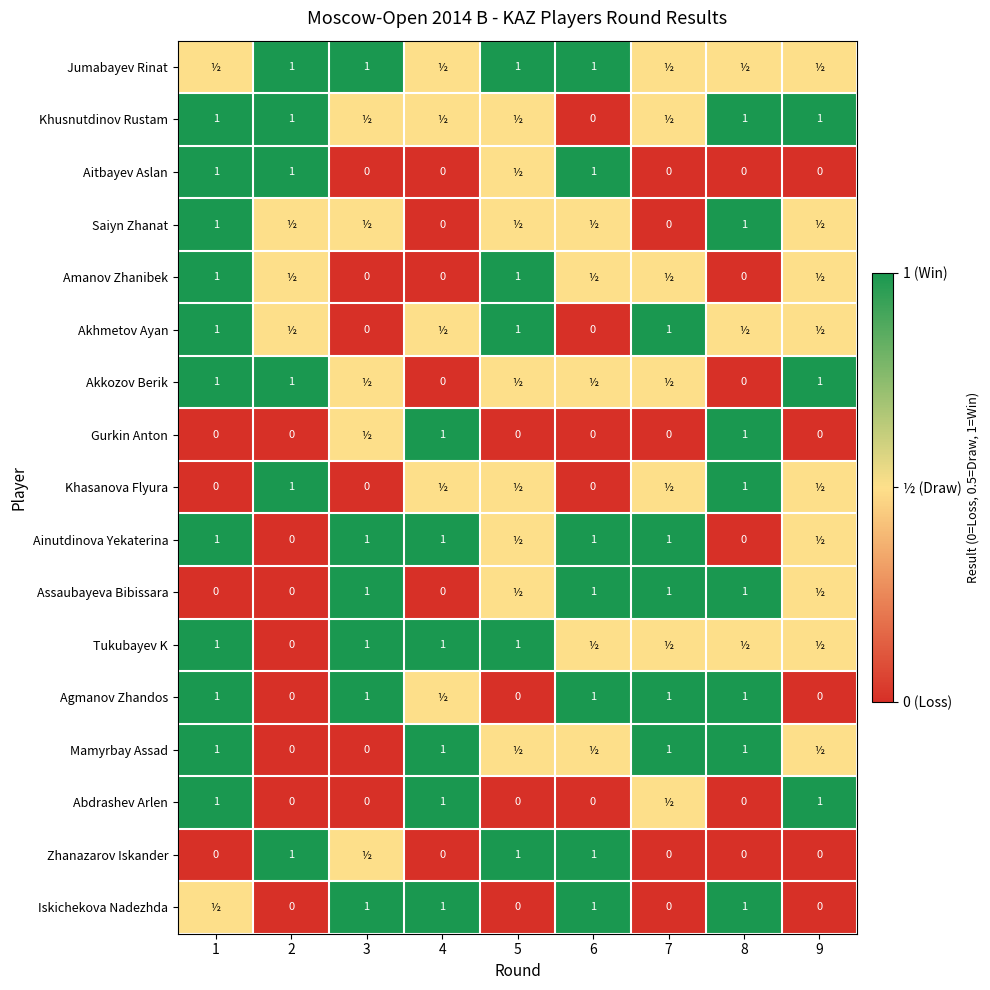

At which category does the chart reach its minimum across all series?

6